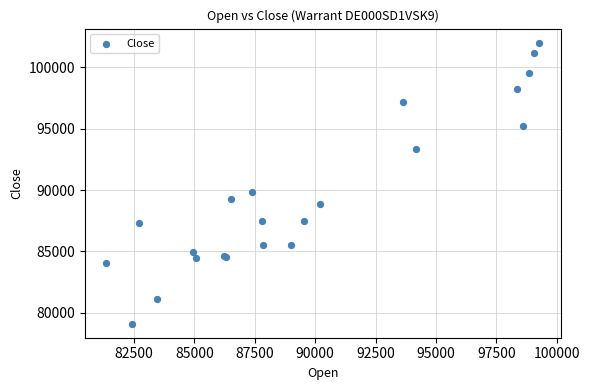

What Y value in the scatter plot is closest to 90560?

89880